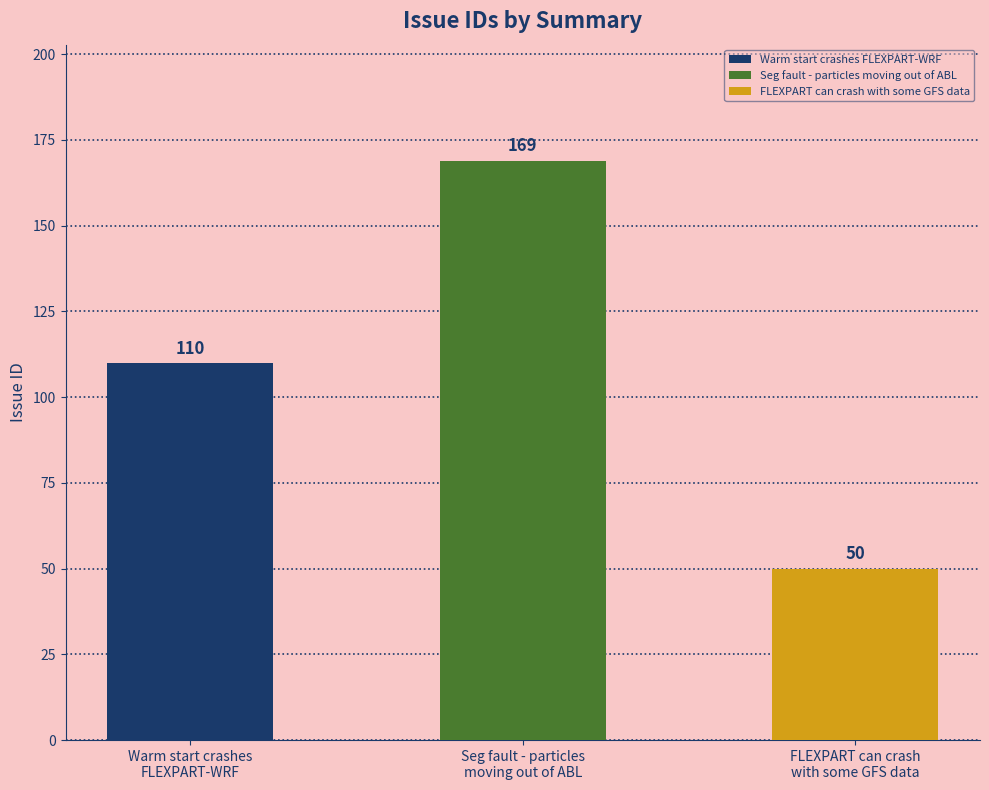

What is the change in value from Warm start crashes FLEXPART-WRF to FLEXPART can crash with some GFS data?

-60